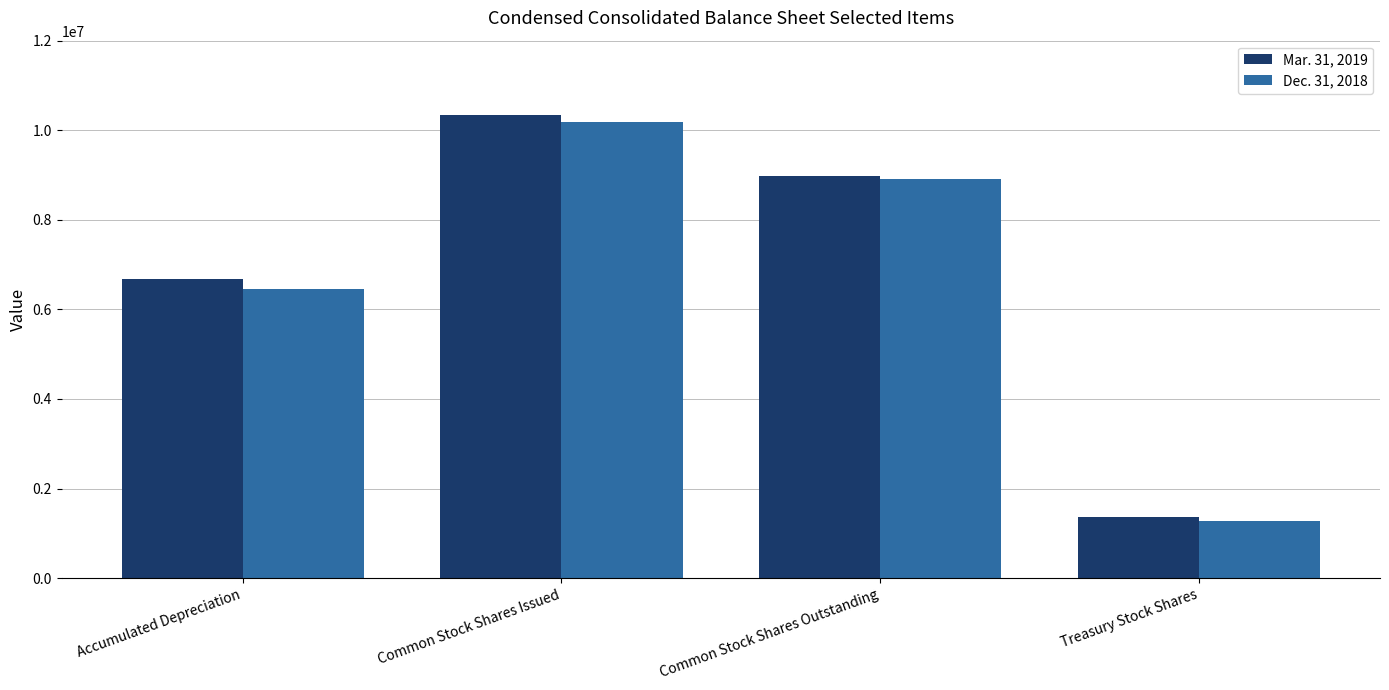

Rank the categories by Dec. 31, 2018 value from highest to lowest.

Common Stock Shares Issued, Common Stock Shares Outstanding, Accumulated Depreciation, Treasury Stock Shares